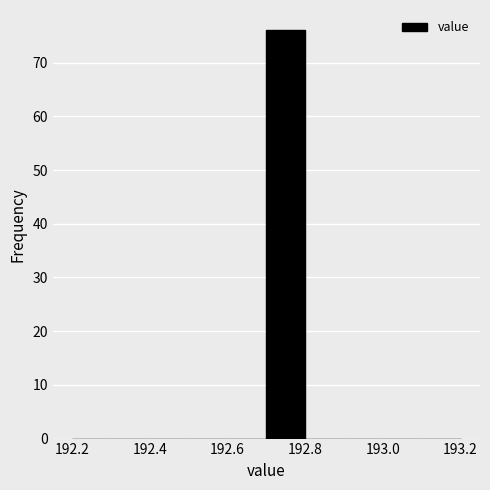

Which range on the x-axis has the tallest bar?

192.7 to 192.8